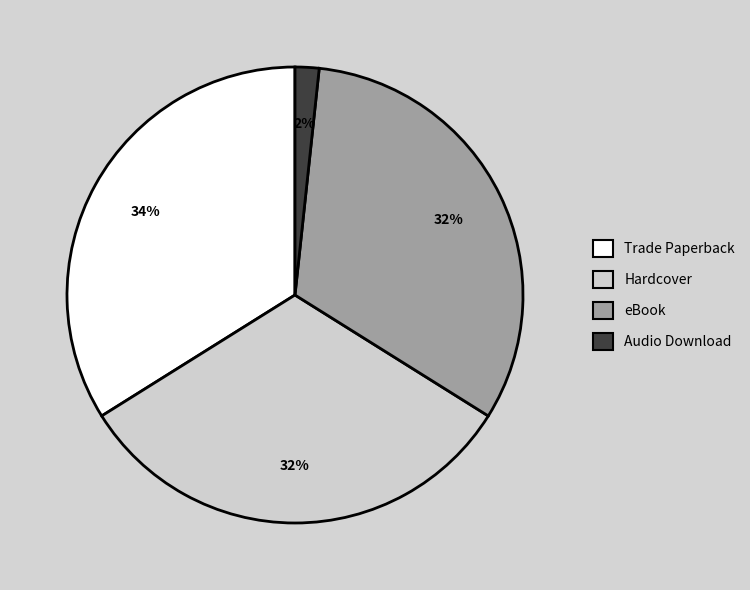

What percentage is the eBook slice, to the nearest percent?

32%